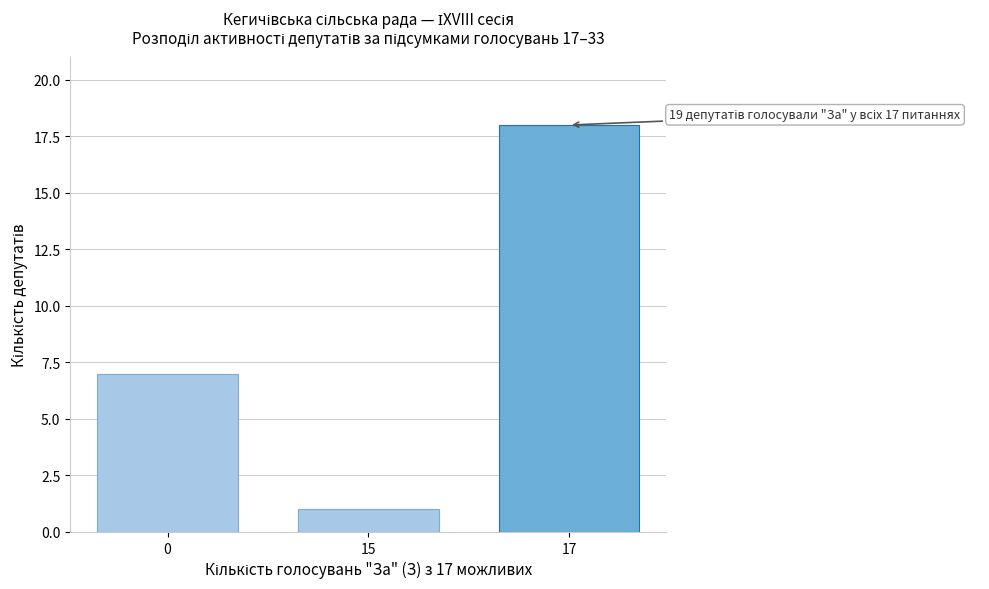

Reading left to right, what are all the values shown in this chart?

7	1	18